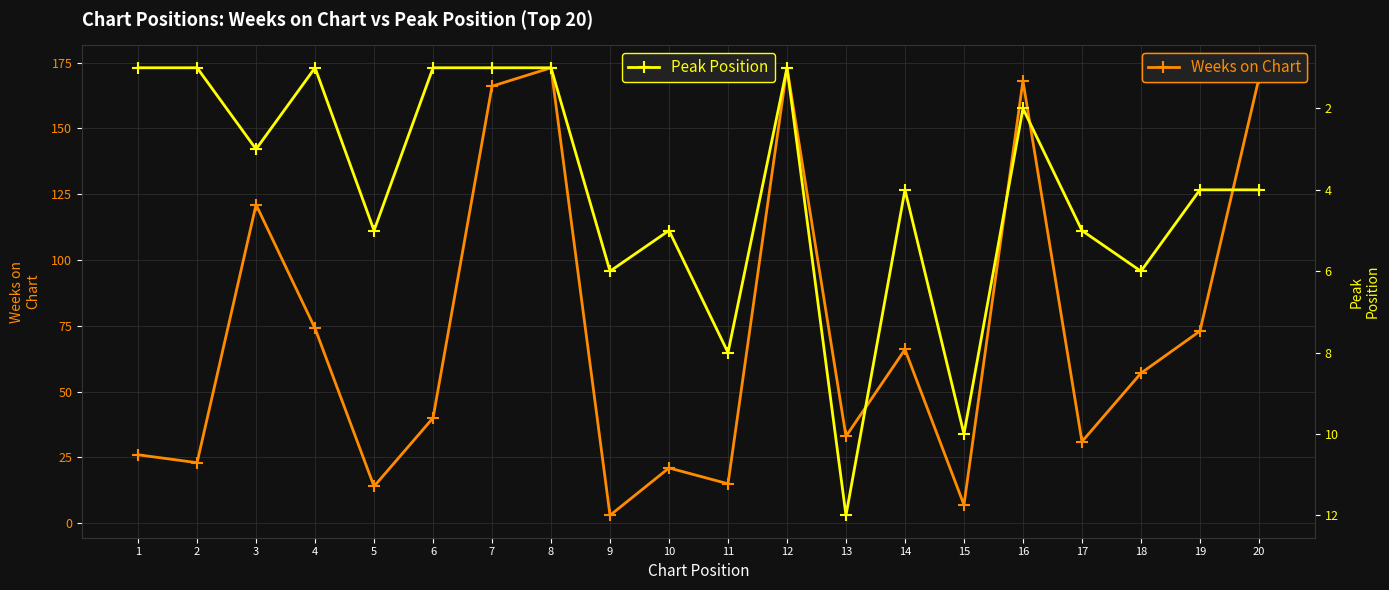

Reading left to right, extract all data points from this chart.

Weeks on Chart: 26	23	121	74	14	40	166	173	3	21	15	173	33	66	7	168	31	57	73	169
Peak Position: 1	1	3	1	5	1	1	1	6	5	8	1	12	4	10	2	5	6	4	4